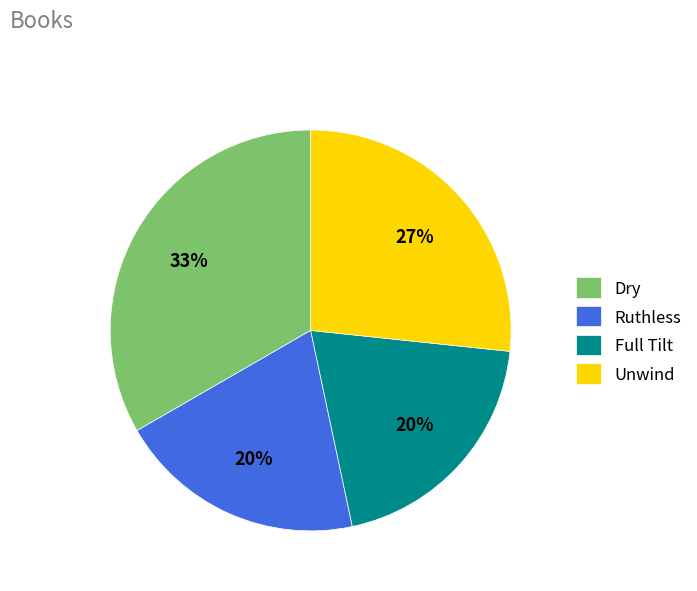

Is the sum of Full Tilt and Unwind greater than half?

No